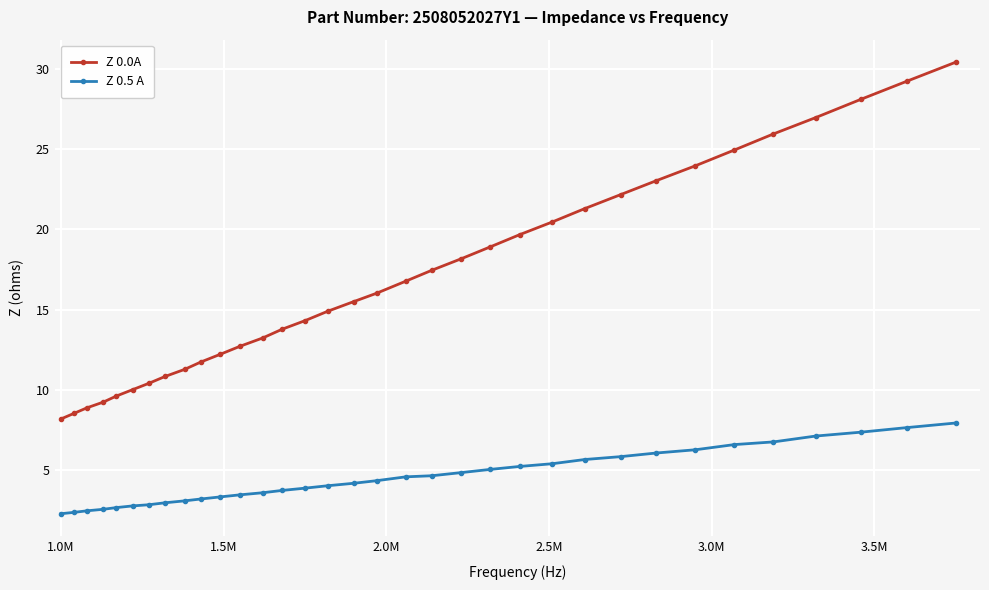

Which series has the largest total across all categories?

Z 0.0A